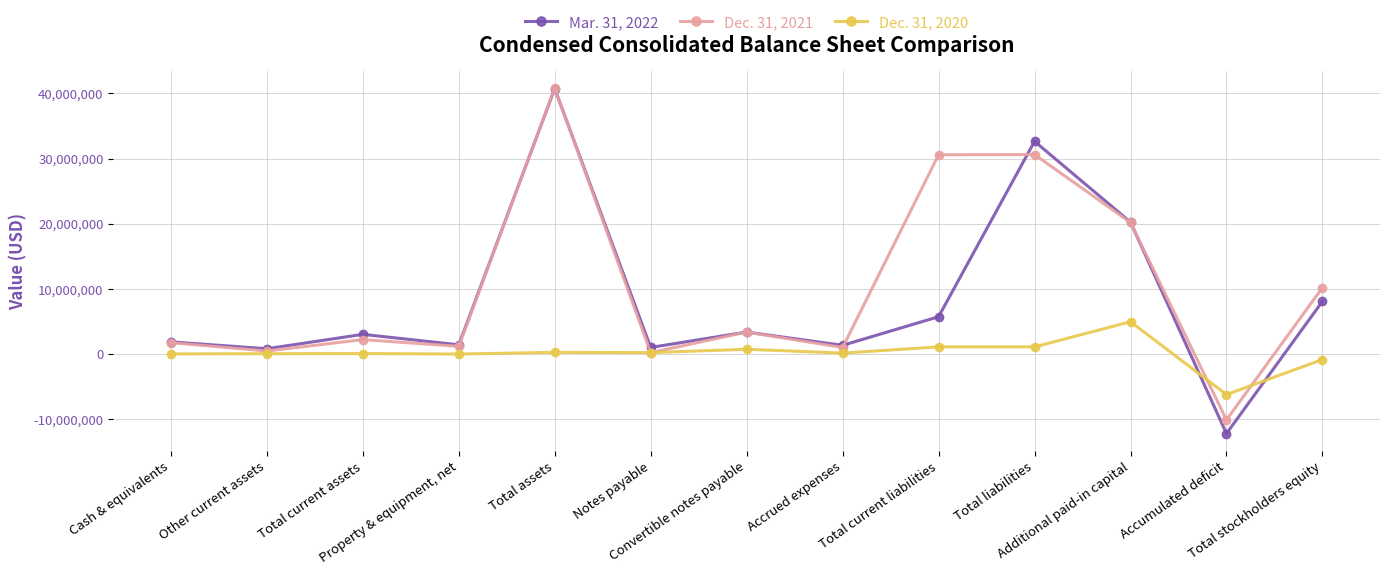

In Mar. 31, 2022, how many points are lower than both neighbors (excluding endpoints)?

5